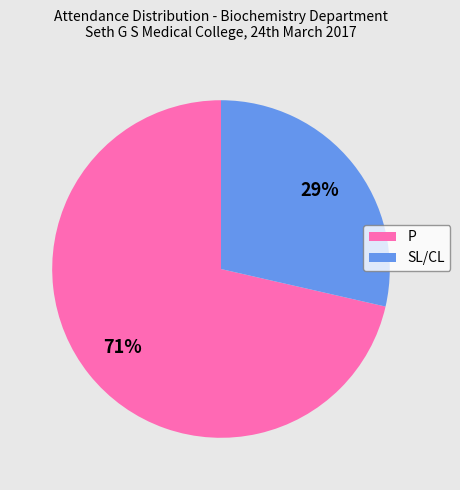

To the nearest percent, what is the average slice percentage?

50%